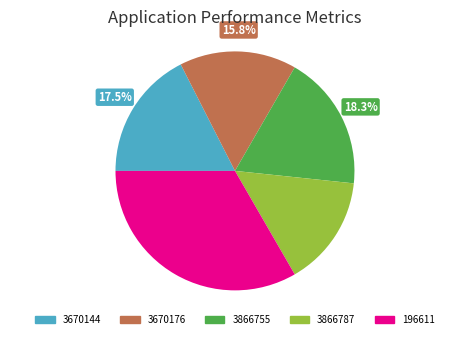

Rank the categories by value from highest to lowest.

196611, 3866755, 3670144, 3670176, 3866787